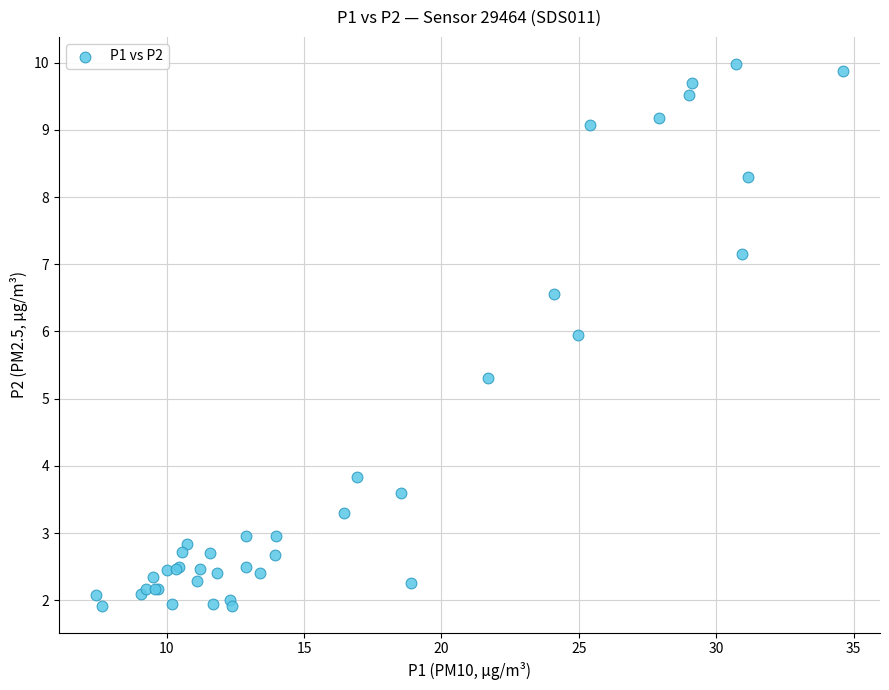

What Y value in the scatter plot is closest to 5?

5.3